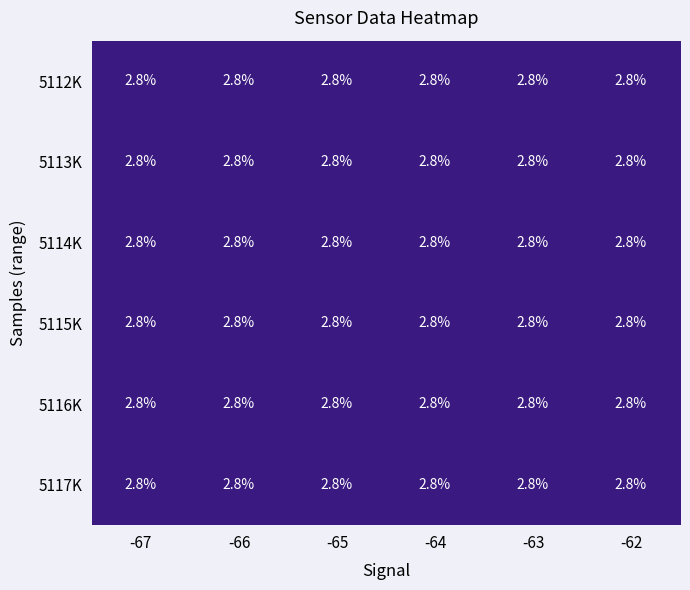

True or false: 5117K has a value of 2.8 at -62.

True